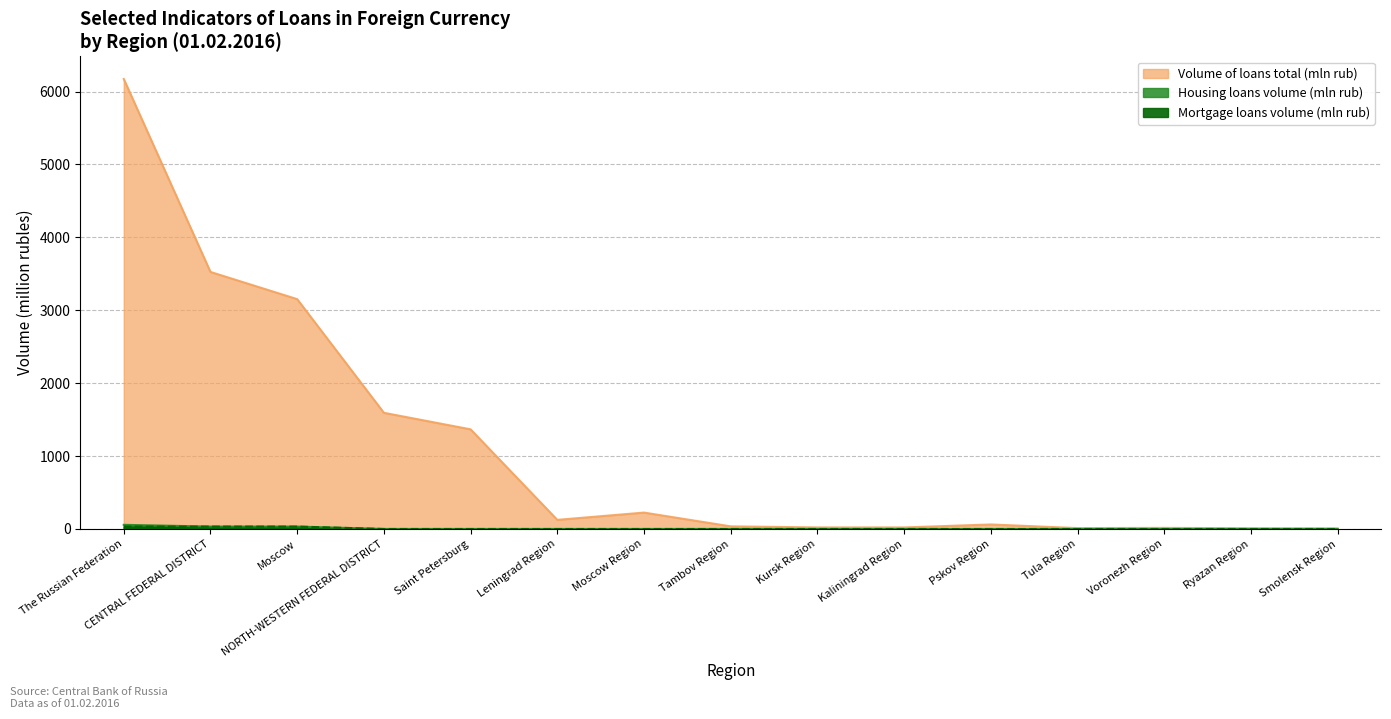

What is the difference between the maximum and minimum values in the Volume of loans total (mln rub) series?

6165